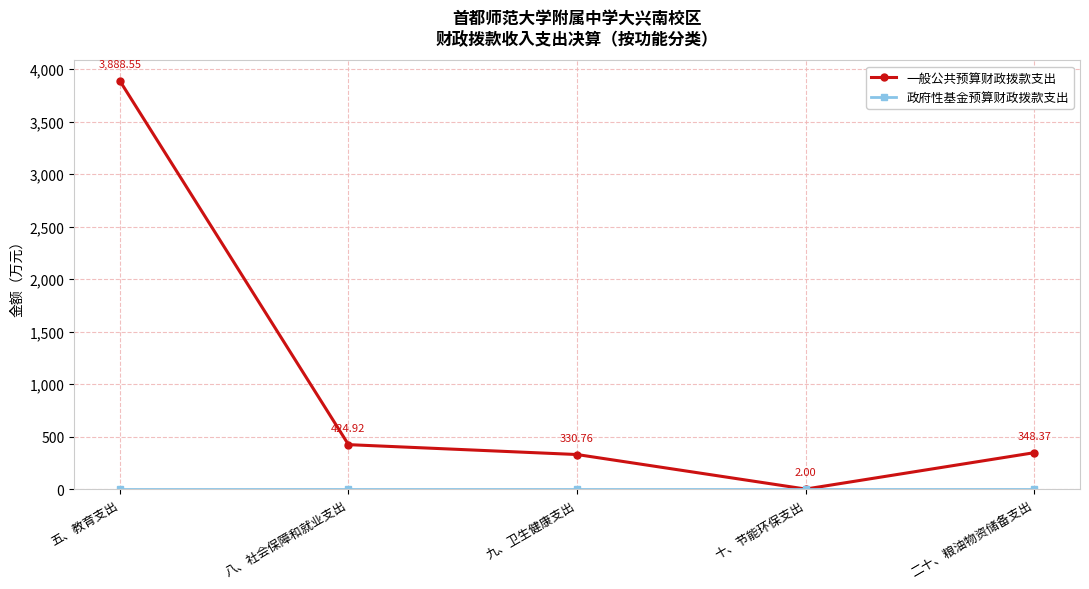

At which category does the chart reach its peak across all series?

五、教育支出